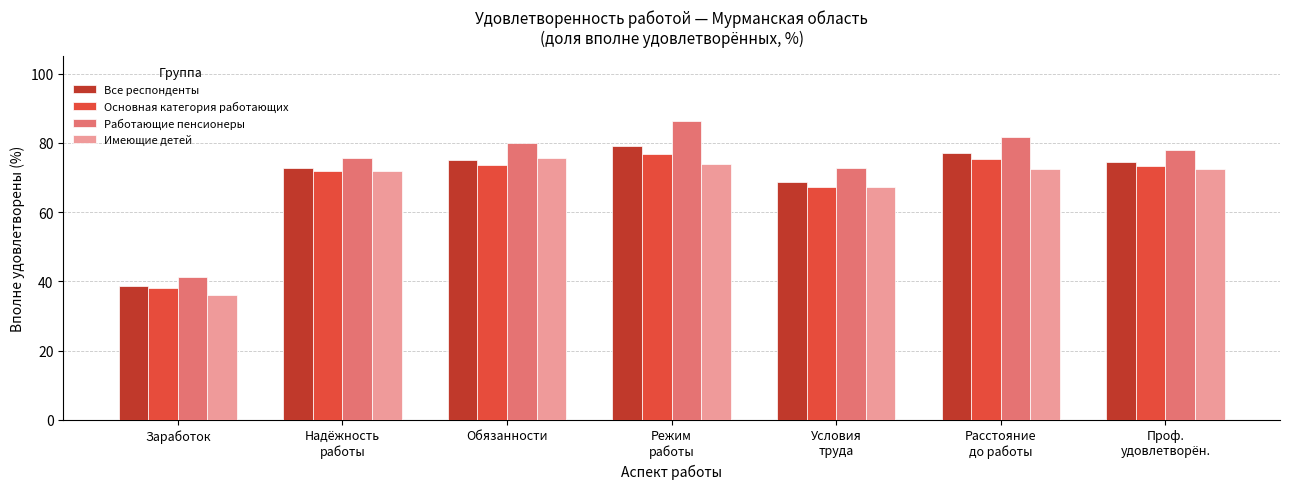

Count the number of data series in this chart.

4